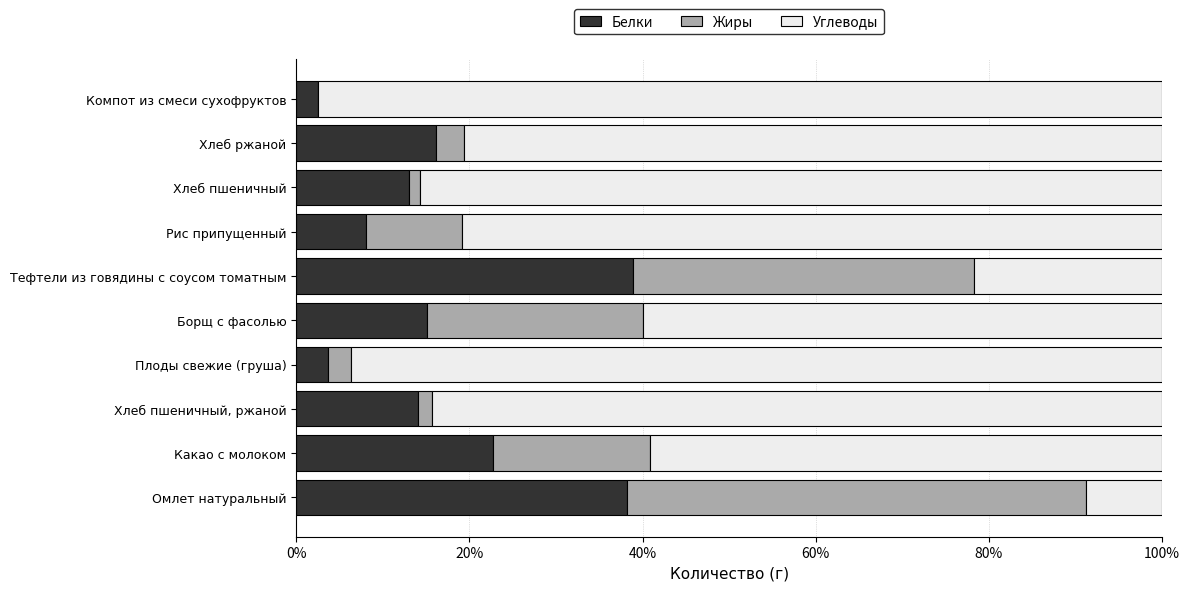

What is the highest value of the Белки series?

38.9